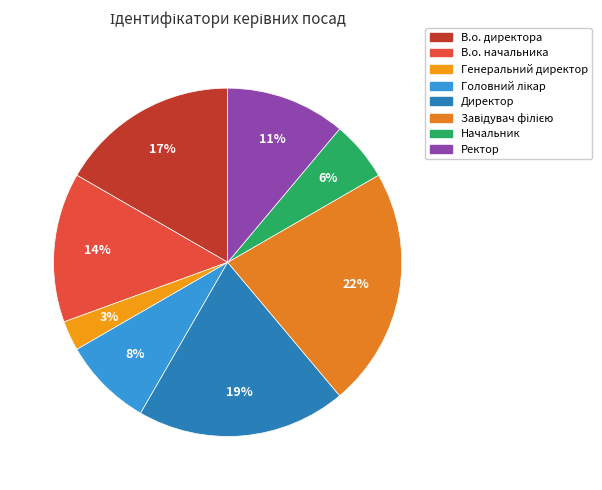

How many slices are in this pie chart?

8